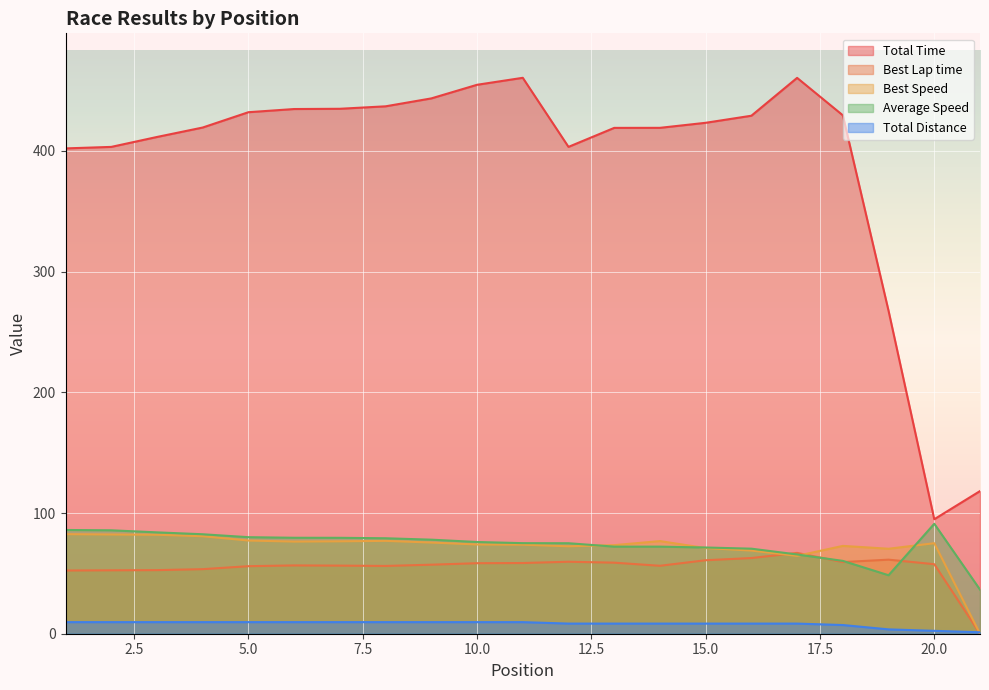

What is the sum of the Total Distance values at 21 and 15?

9.6